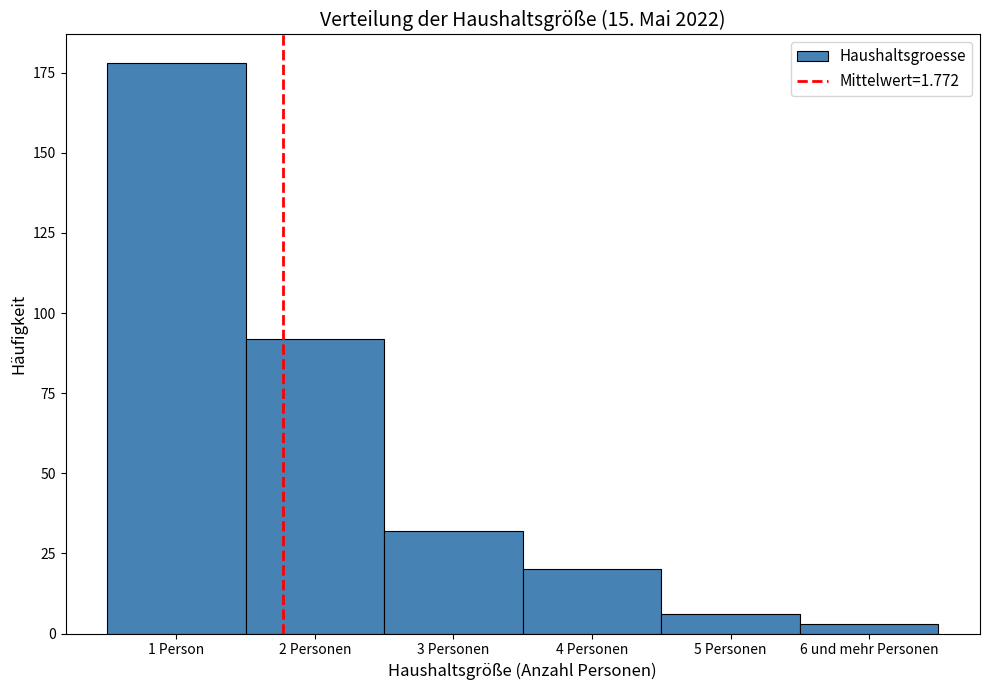

Reading left to right, list all the values displayed in this chart.

1 Person=178	2 Personen=92	3 Personen=32	4 Personen=20	5 Personen=6	6 und mehr Personen=3